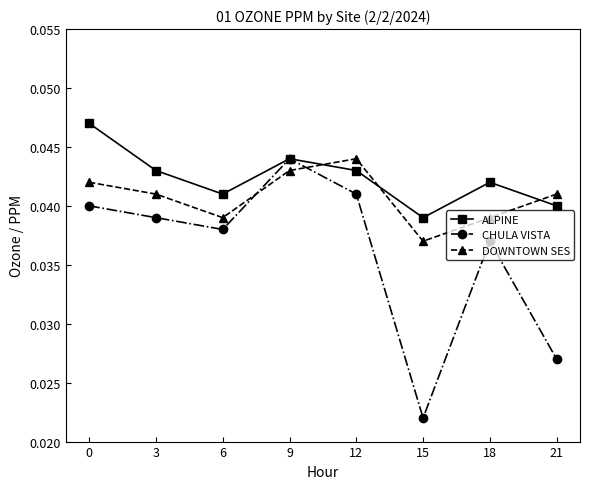

At how many categories does at least one series exceed 0?

8